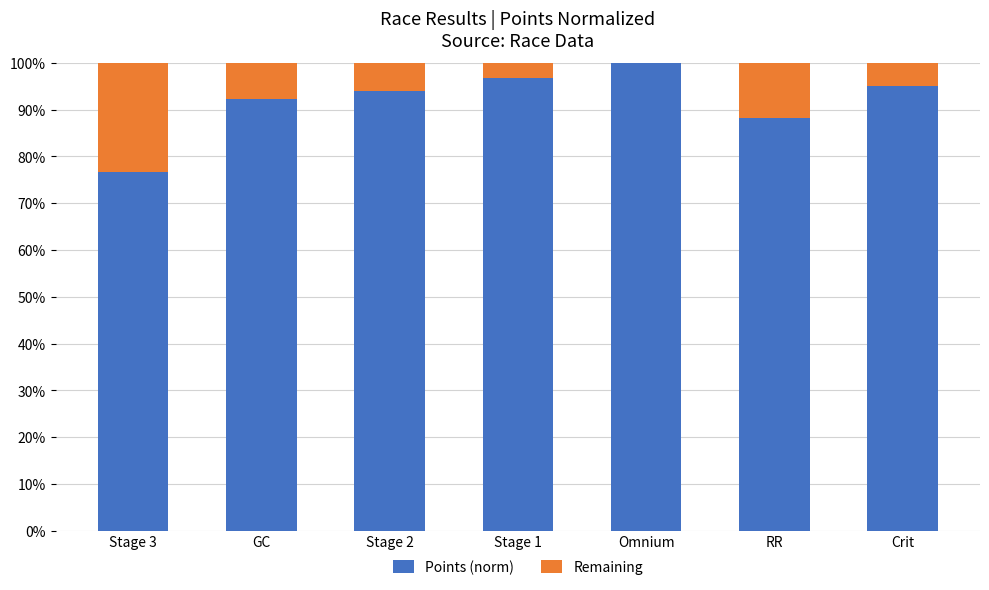

The value of Points (norm) at Crit is 94.9. True or false?

True